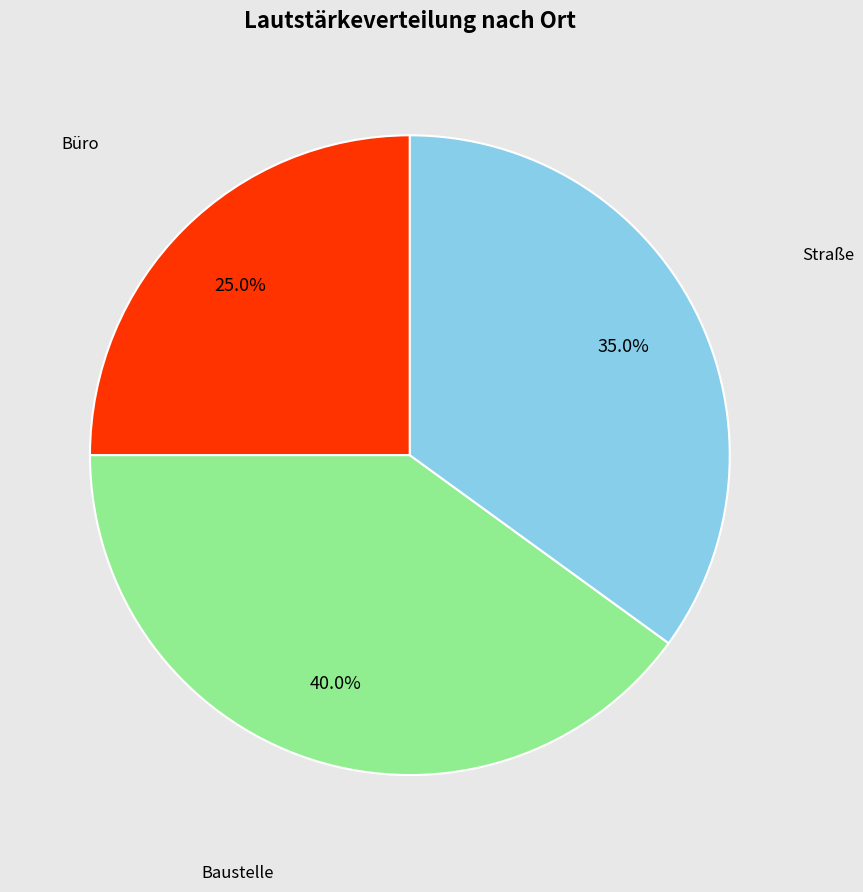

Combined, do Straße and Baustelle account for over 50%?

Yes